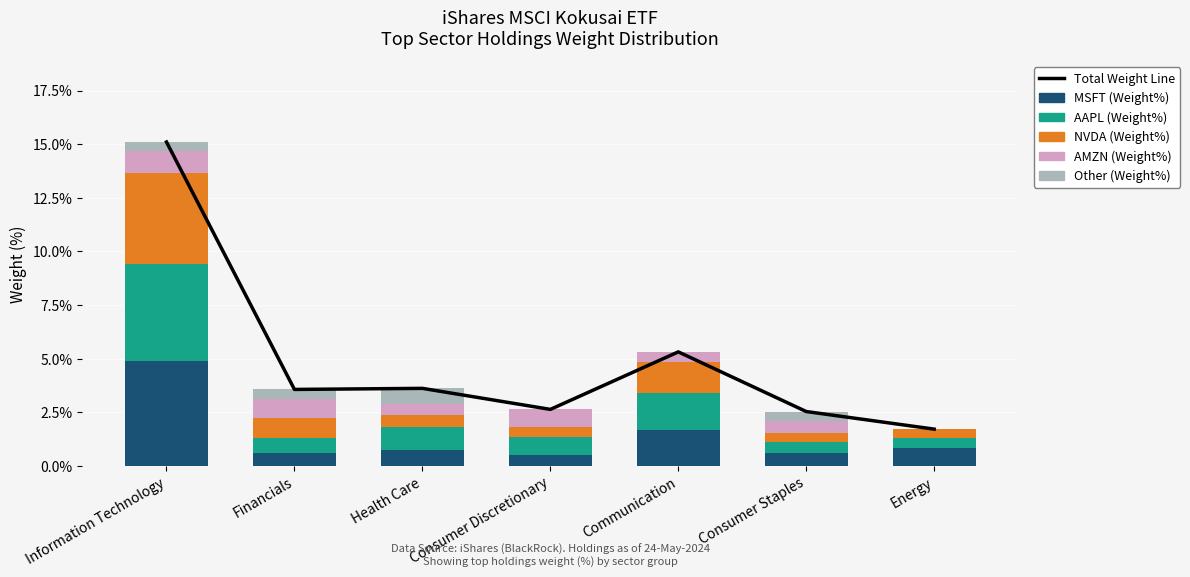

Which series changed the most between Information Technology and Health Care?

Total Weight Line